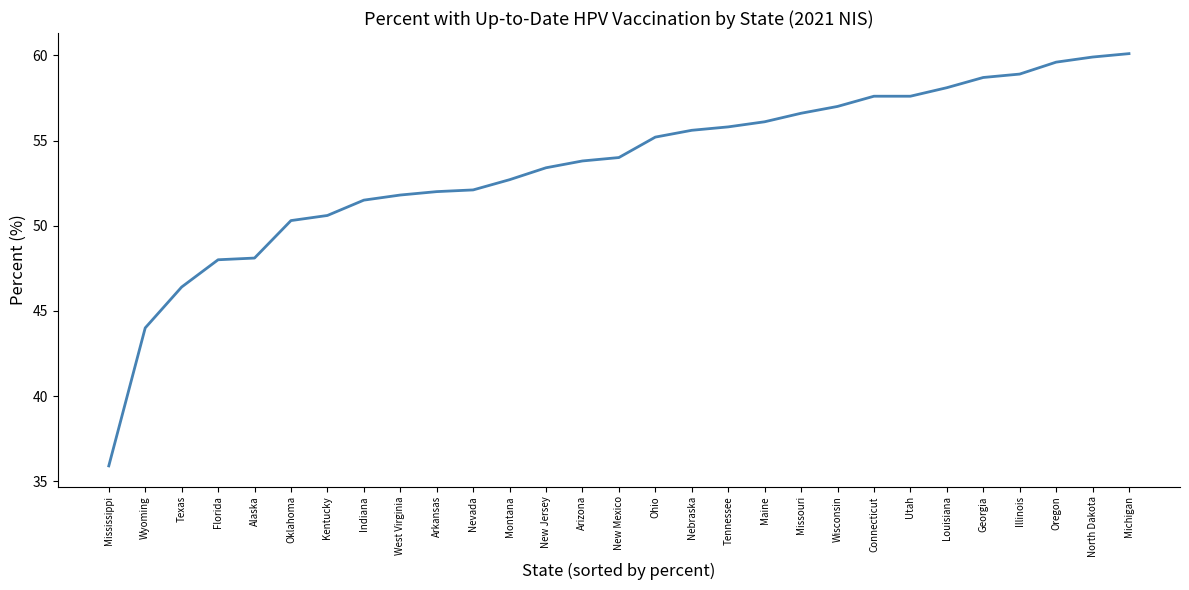

What is the difference between the maximum and minimum values?

24.2